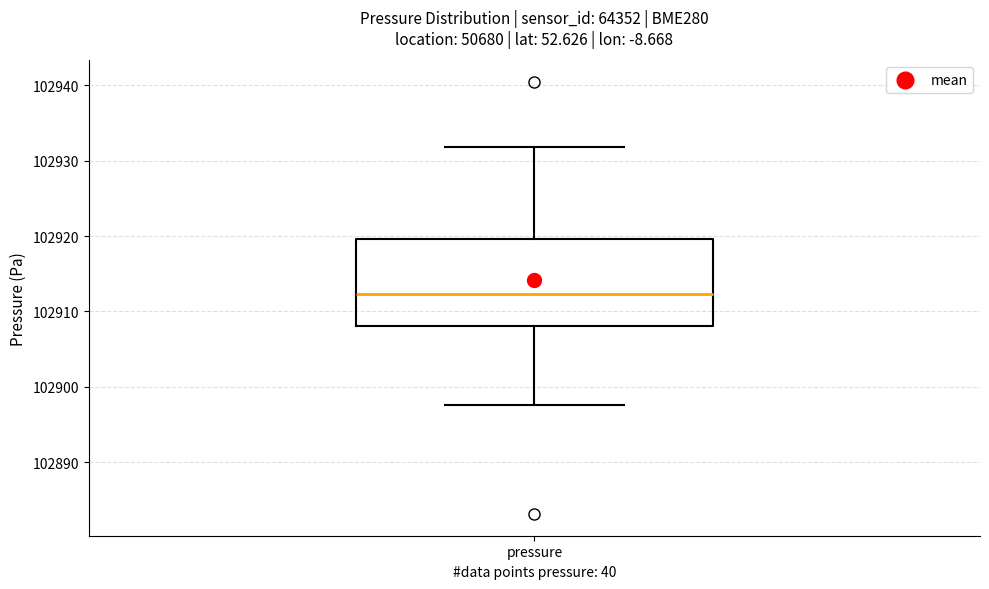

Where does the lower whisker of the box for pressure end on the y-axis? The values are not printed on the chart, so give them approximately, as read against the axis.

102898